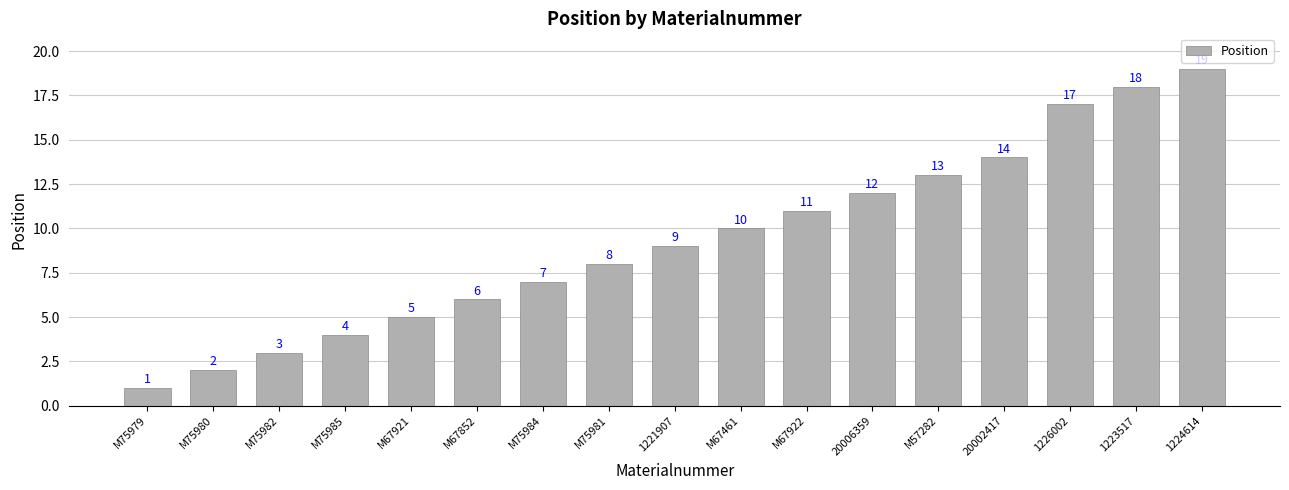

What position from the left is 1226002?

15